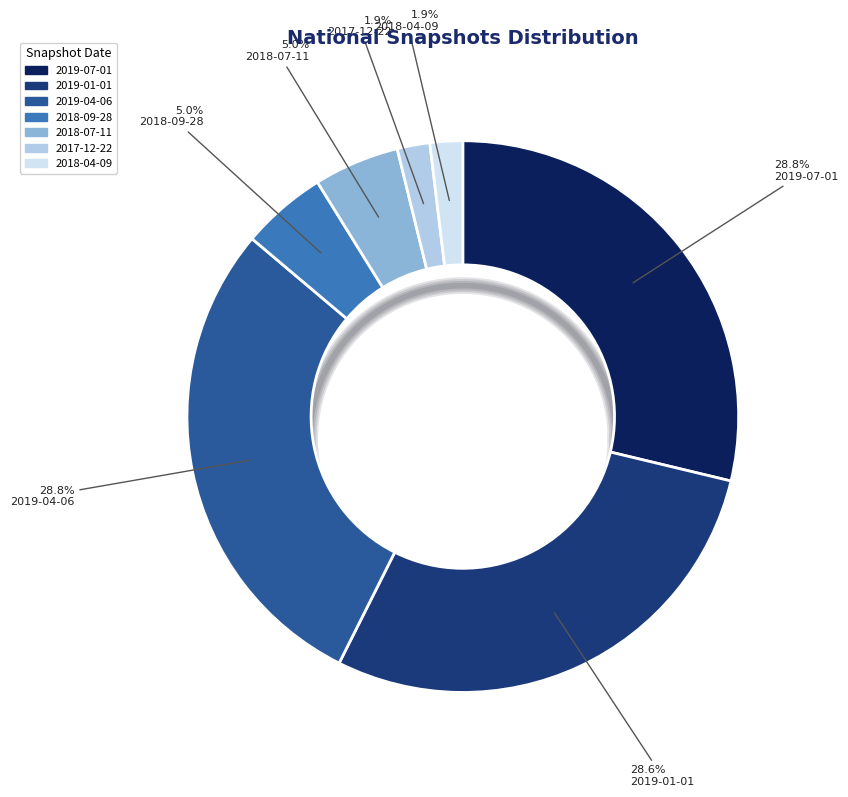

To the nearest percent, what is the difference between the largest and smallest slice percentages?

27%